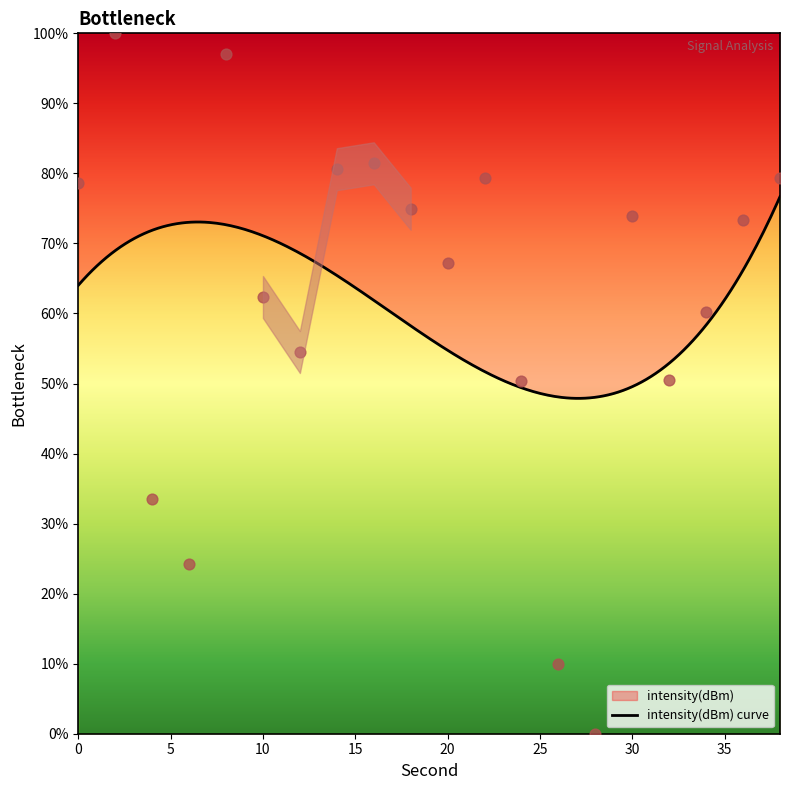

Approximately how many times larger is the value at 36 compared to 18?

1.0